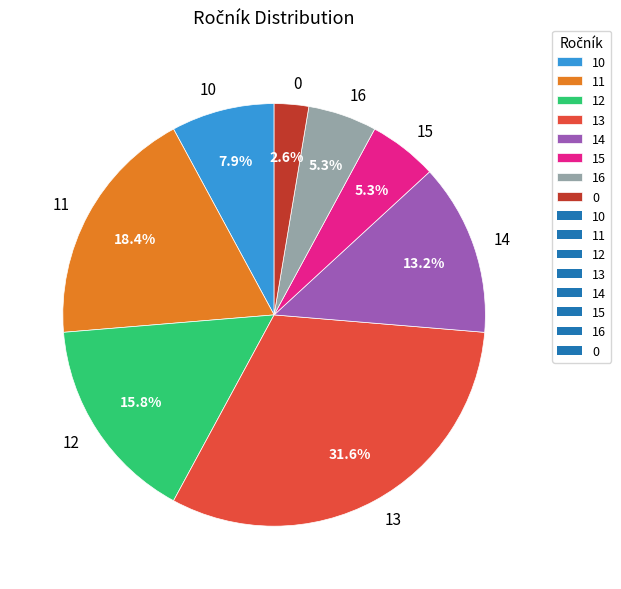

Does 12 represent more than half of the total?

No